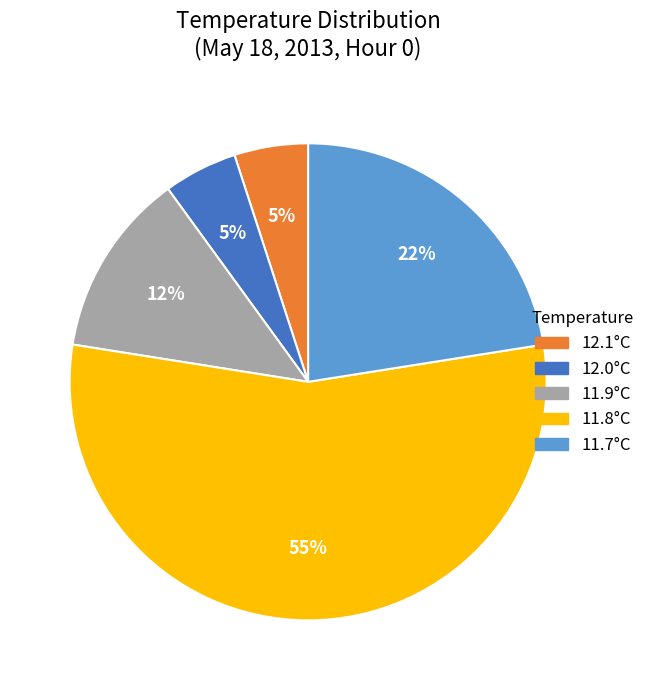

To the nearest percent, what is the average slice percentage?

20%